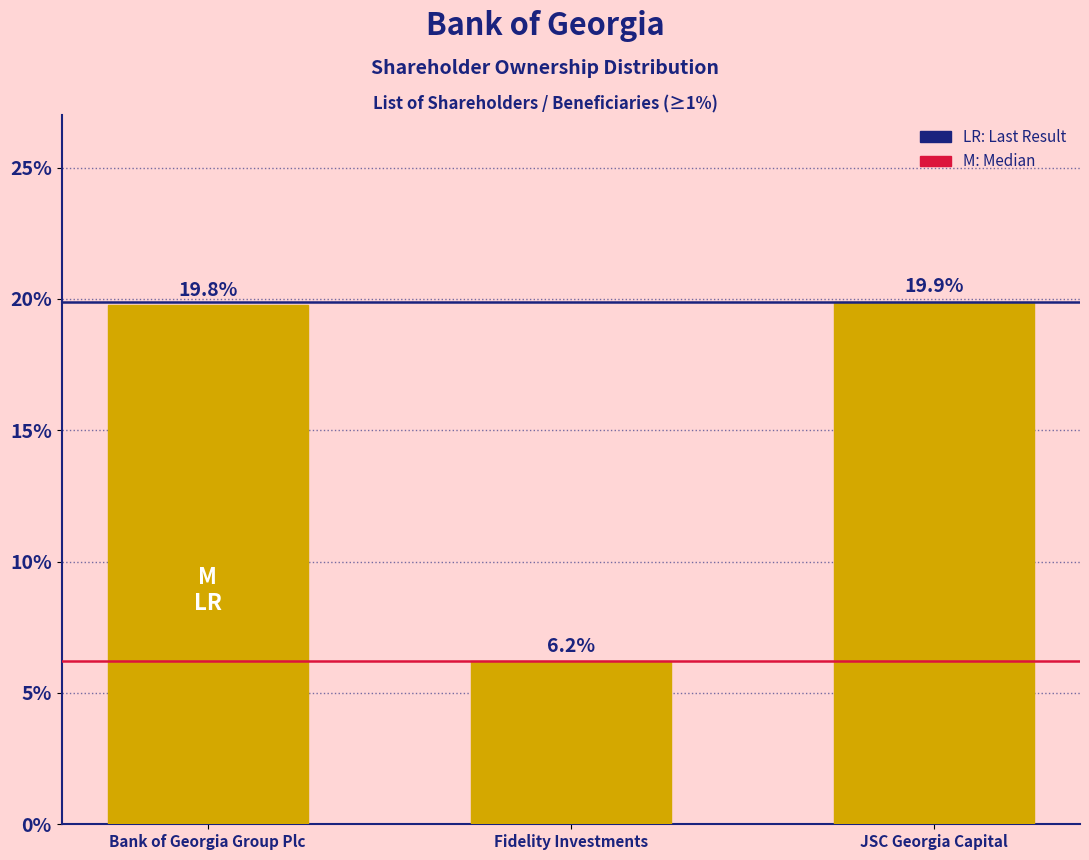

Are the bars horizontal?

No